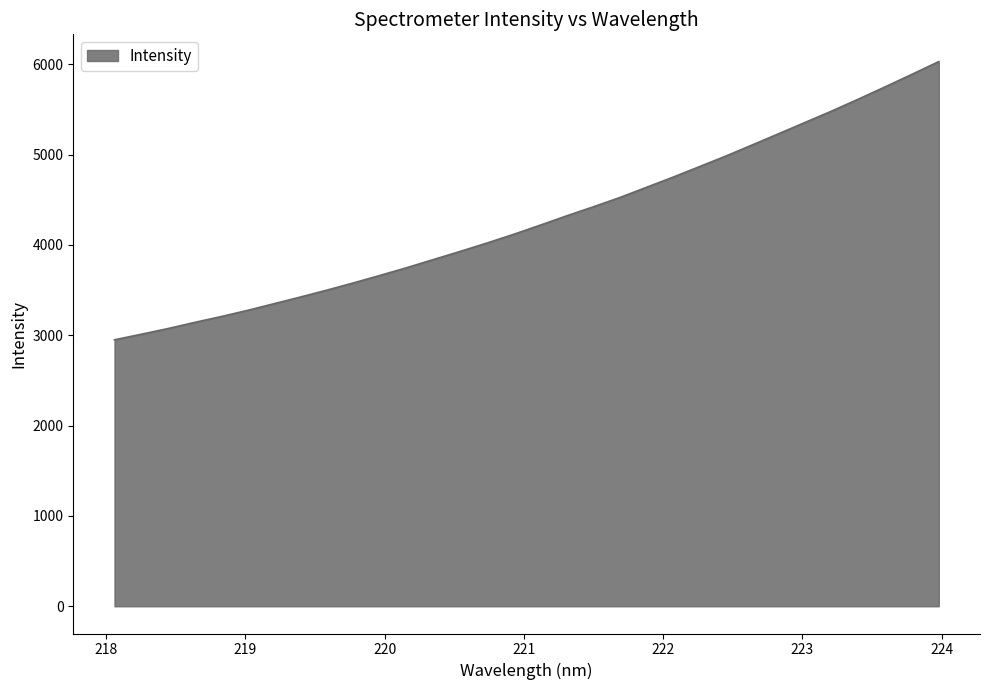

What is the difference between the maximum and minimum values?

3079.7